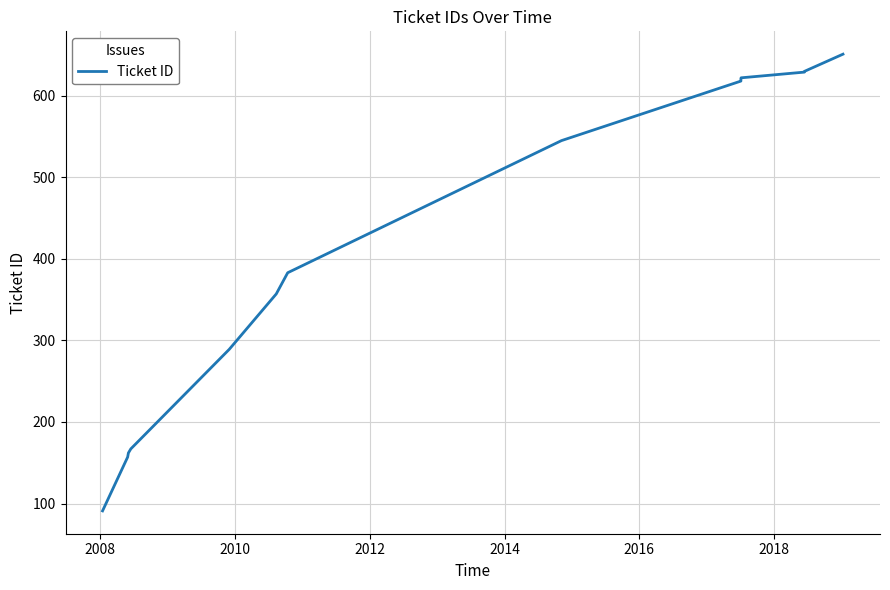

What is the value of the 1st point from the left?

91